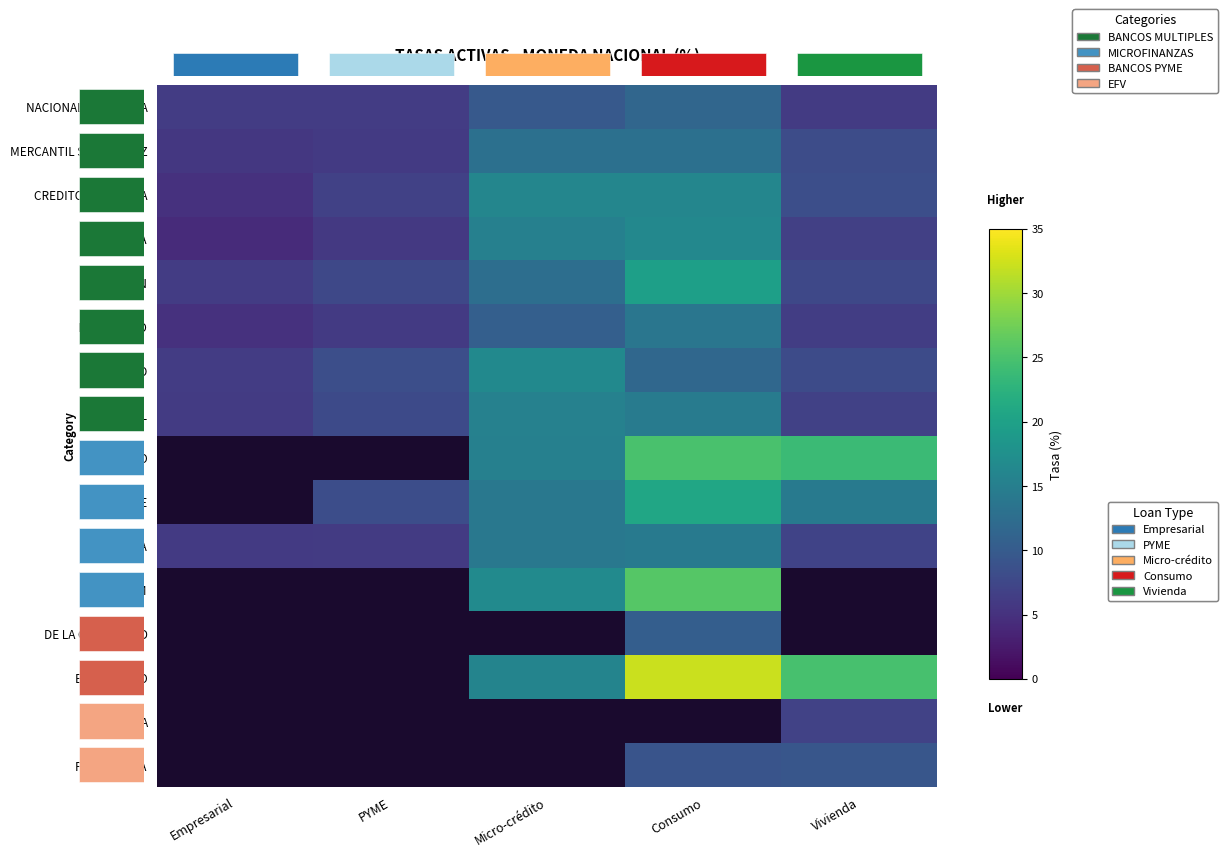

List the labels in order of ECONOMICO value, largest first.

Consumo, Micro-crédito, Vivienda, PYME, Empresarial